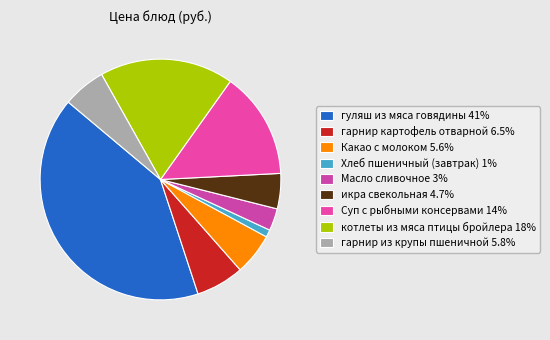

Is it true that гарнир из крупы пшеничной is 6% of the pie?

True